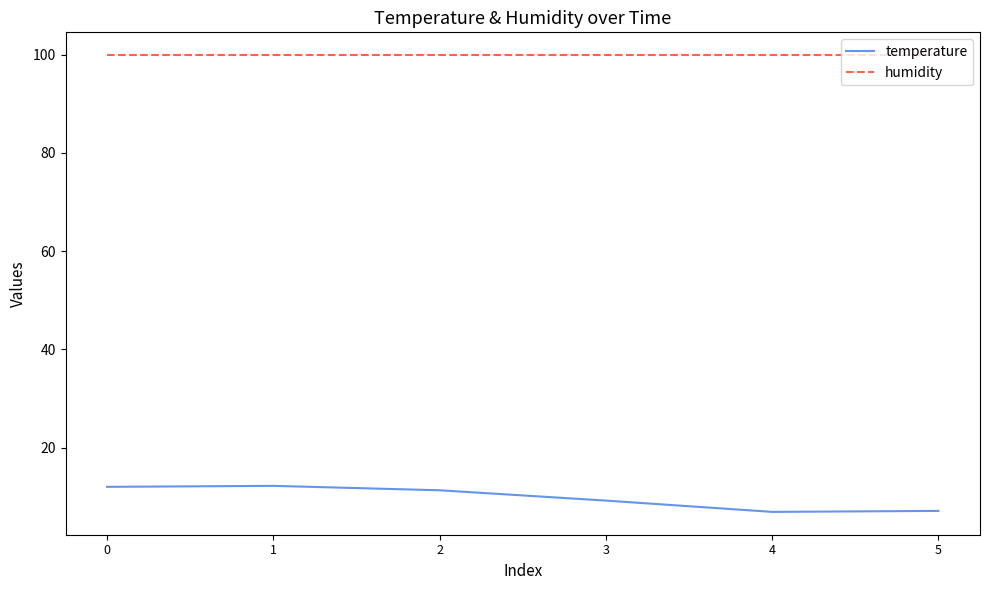

At how many categories does at least one series exceed 77?

6